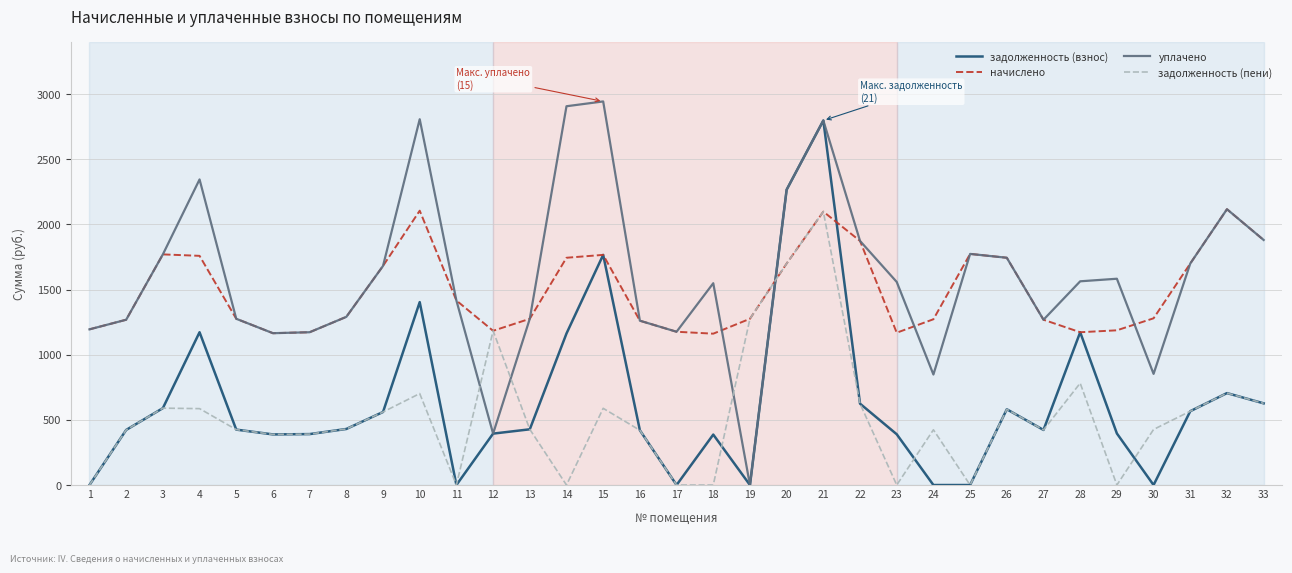

How many interior local peaks does the задолженность (пени) series have?

9